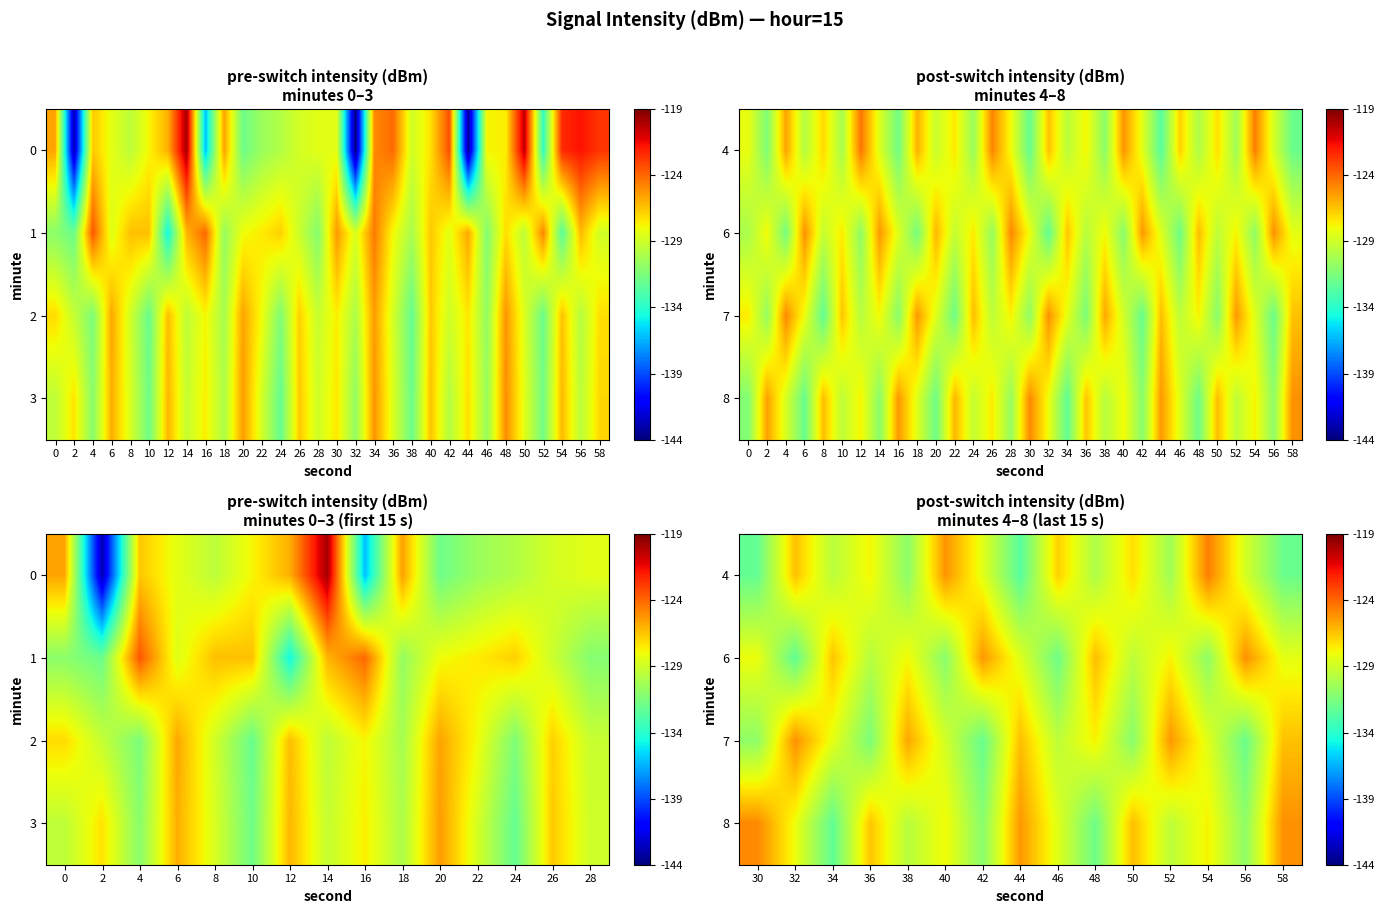

Which has a higher value, 40 or 56?

40